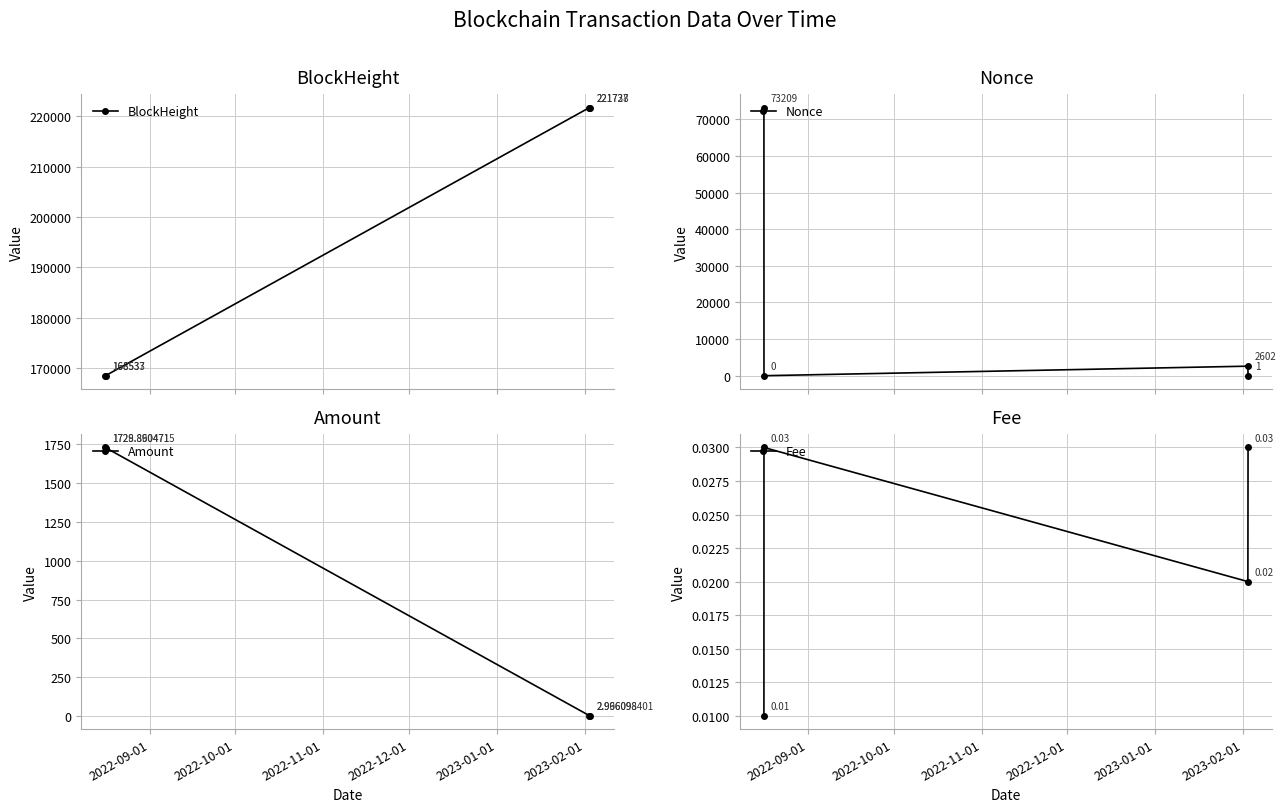

Reading right to left, what are all the values shown in this chart?

BlockHeight: 221738.0	221727.0	168537.0	168533.0
Nonce: 1.0	2602.0	0.0	73209.0
Amount: 3.0	3.0	1728.9	1729.9
Fee: 0.0	0.0	0.0	0.0